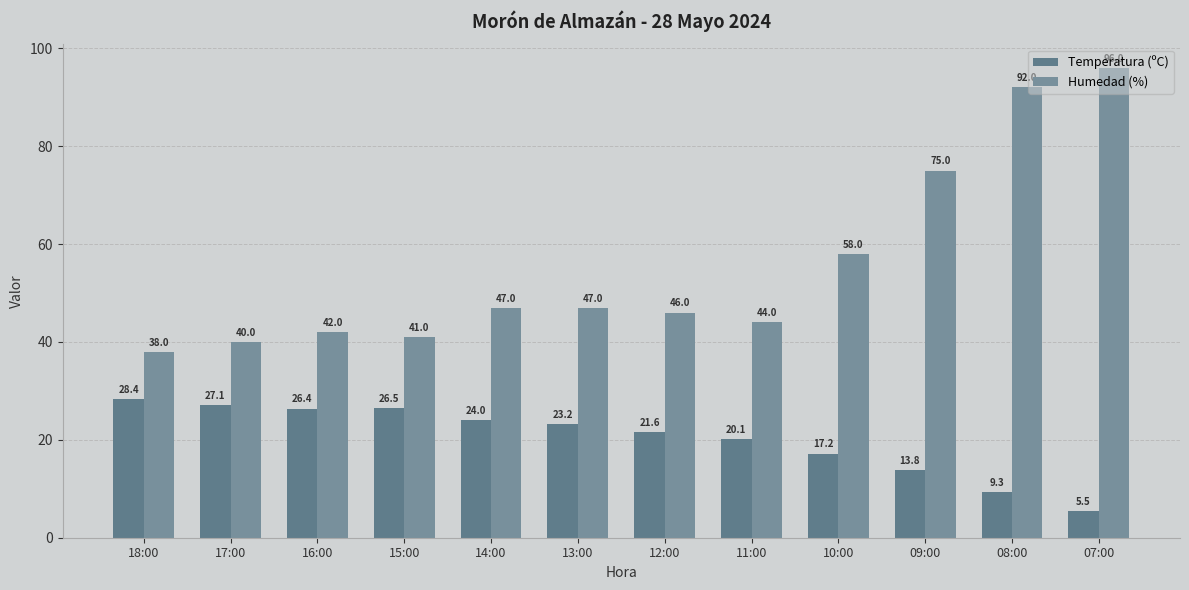

At which category is the sum across all series the highest?

07:00